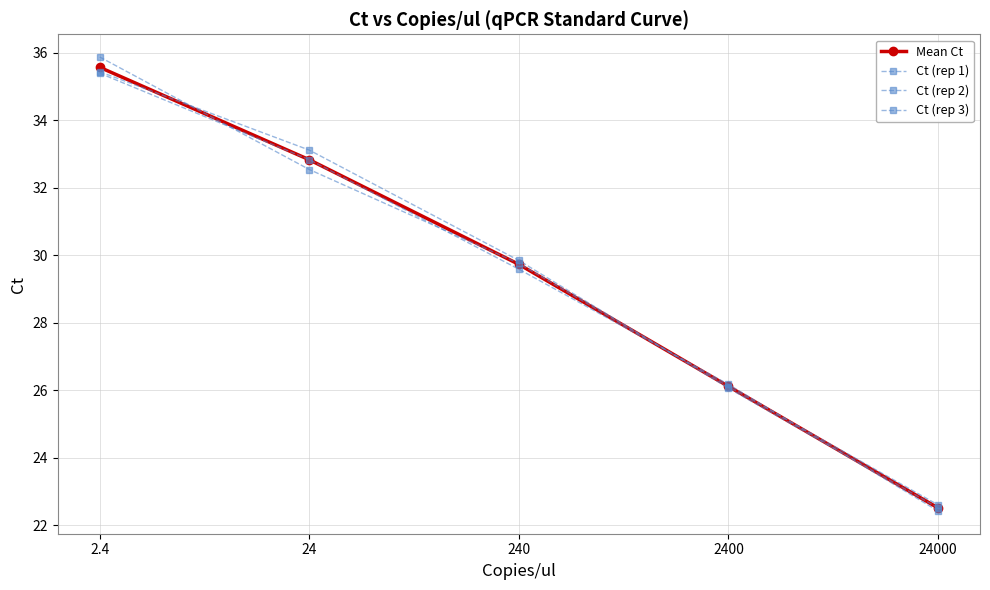

Where do Mean Ct and Ct (rep 3) first cross each other?

2.4 and 24